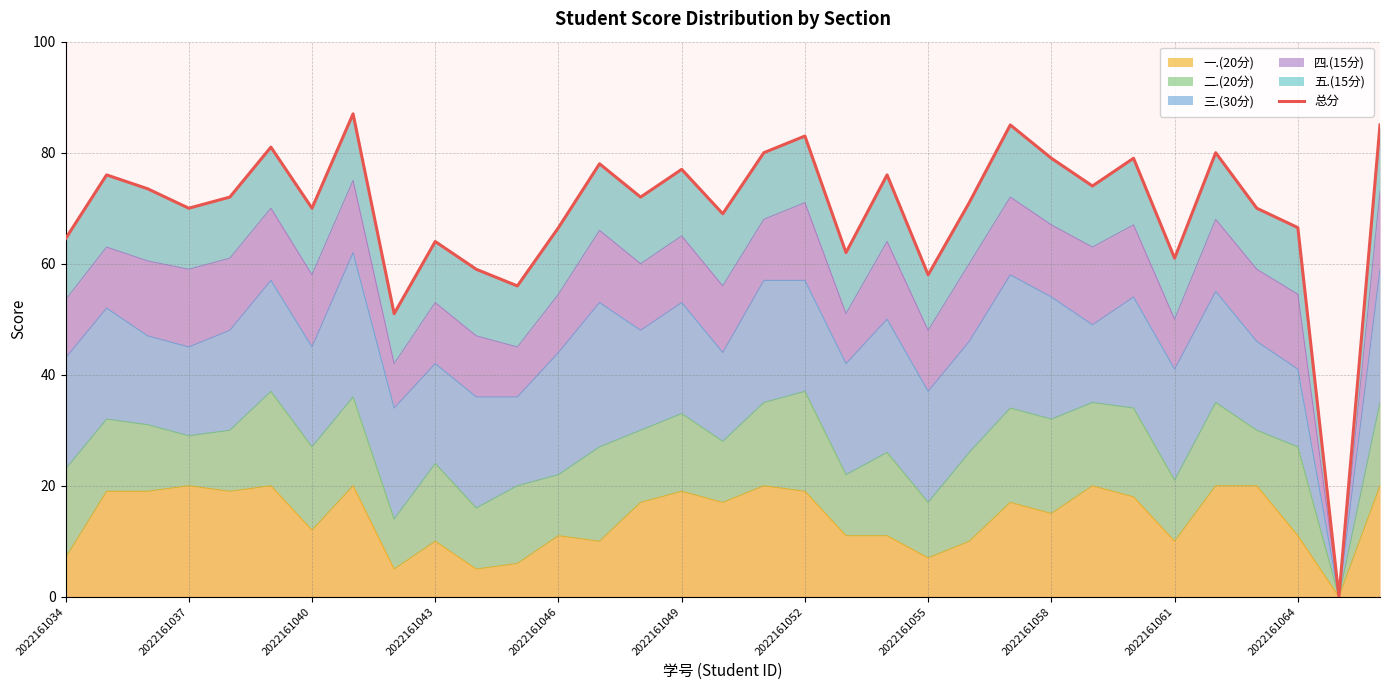

True or false: 一.(20分) has a value of 19 at 2022161049.

True